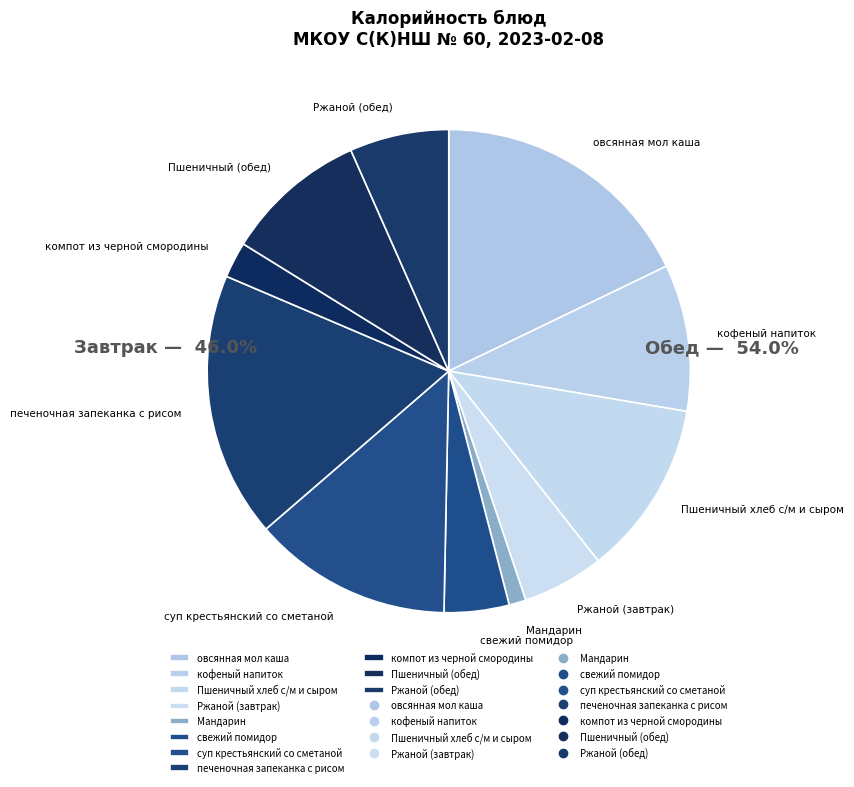

Count the number of slices in the pie.

11